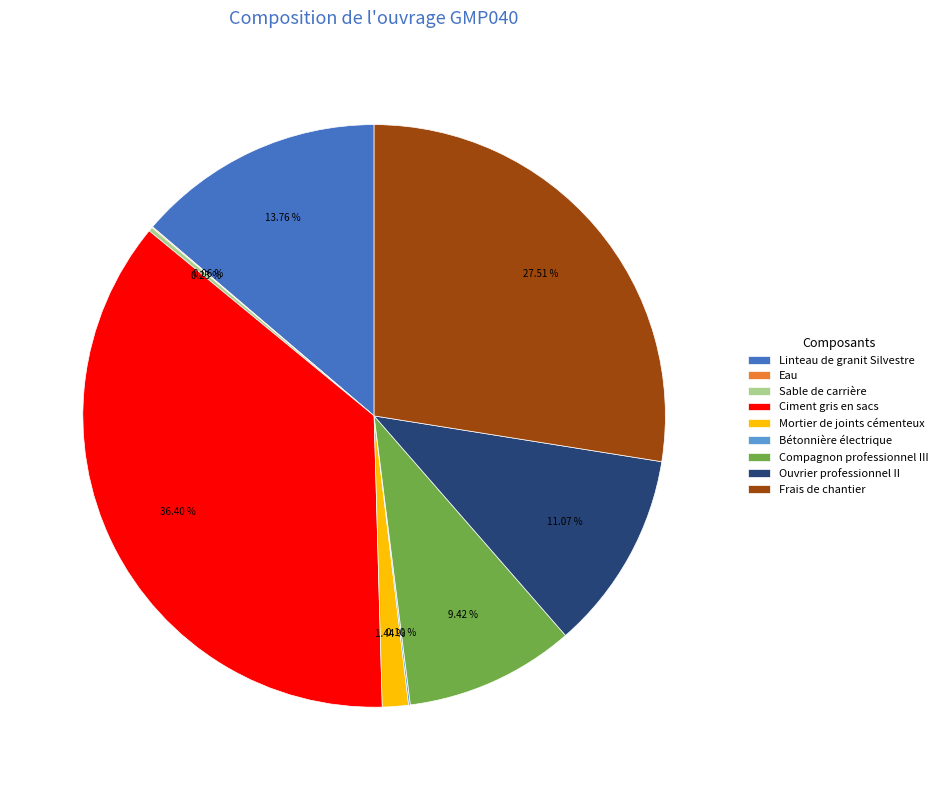

What is the largest slice in the pie chart?

Ciment gris en sacs